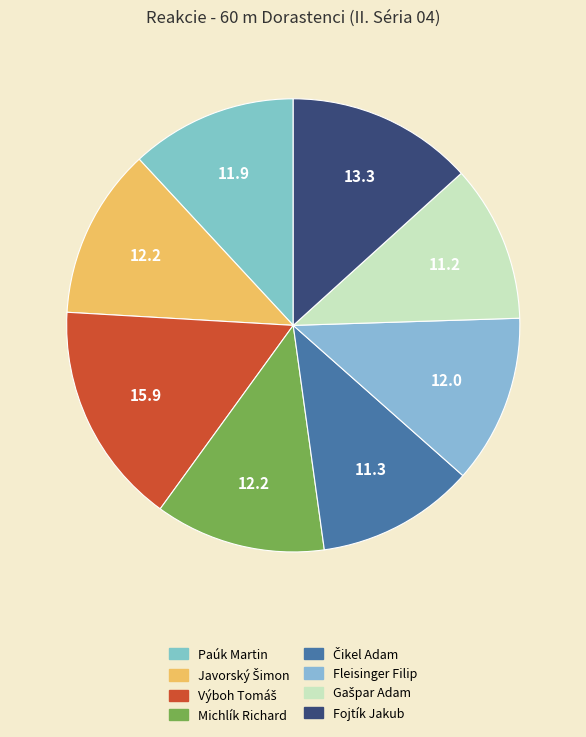

True or false: Michlík Richard accounts for 12% of the total.

True